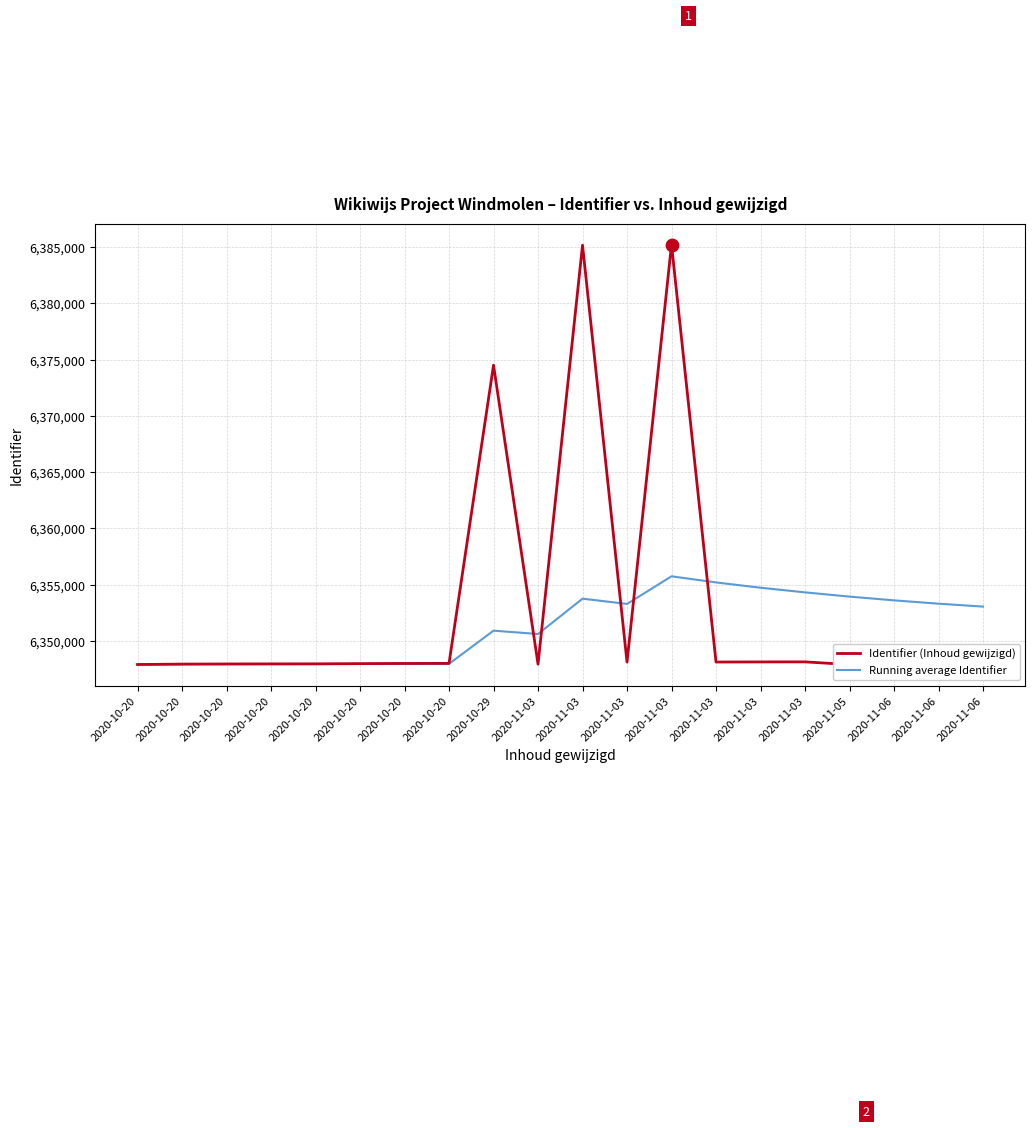

Which series reaches the maximum Y coordinate?

Identifier (Inhoud gewijzigd)